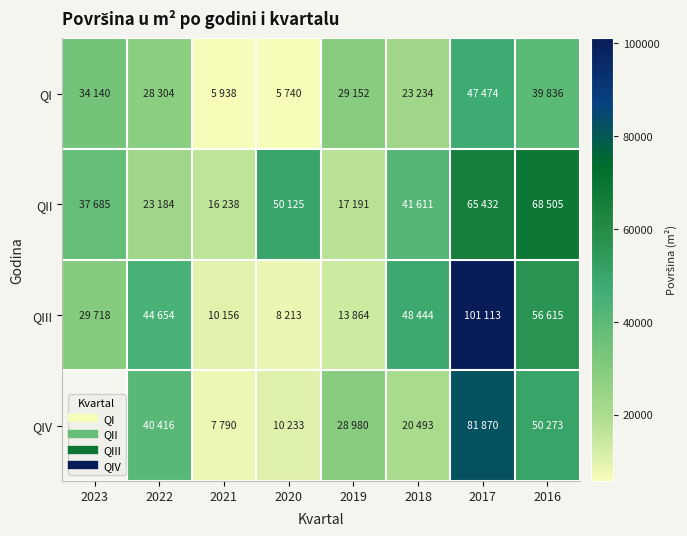

What is the maximum value for QIII?

101113.0